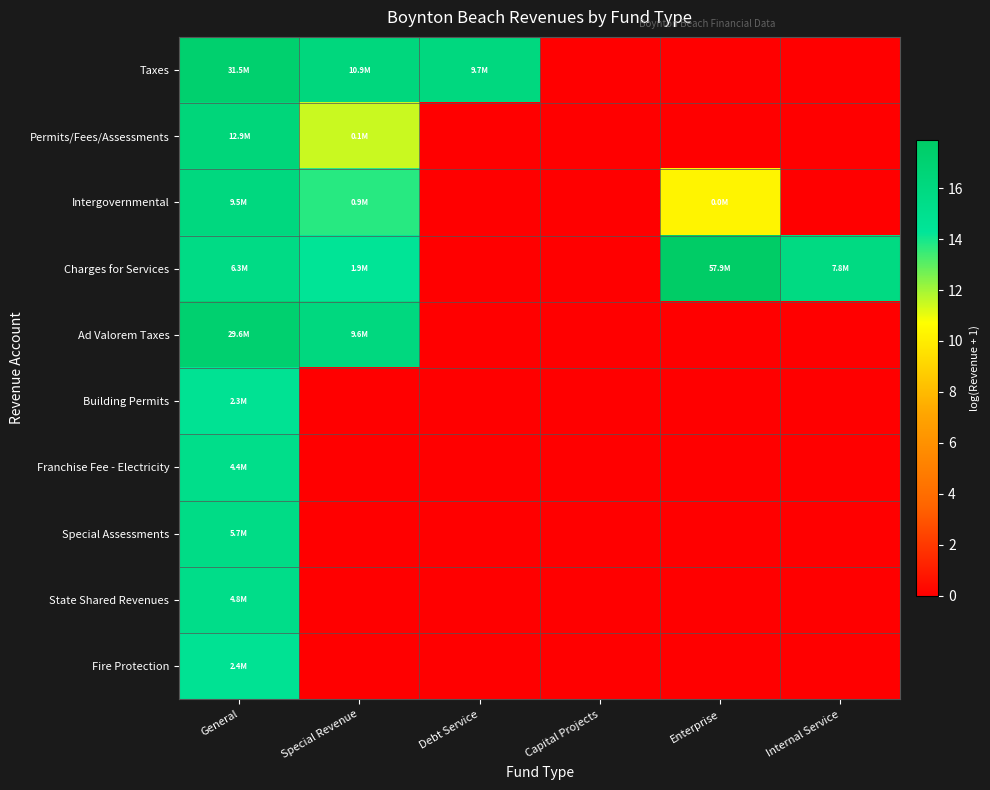

Reading left to right, transcribe all the data shown in this chart.

Taxes: General=17.3	Special Revenue=16.2	Debt Service=16.1	Capital Projects=0.0	Enterprise=0.0	Internal Service=0.0
Permits/Fees/Assessments: General=16.4	Special Revenue=11.5	Debt Service=0.0	Capital Projects=0.0	Enterprise=0.0	Internal Service=0.0
Intergovernmental: General=16.1	Special Revenue=13.7	Debt Service=0.0	Capital Projects=0.0	Enterprise=10.3	Internal Service=0.0
Charges for Services: General=15.7	Special Revenue=14.4	Debt Service=0.0	Capital Projects=0.0	Enterprise=17.9	Internal Service=15.9
Ad Valorem Taxes: General=17.2	Special Revenue=16.1	Debt Service=0.0	Capital Projects=0.0	Enterprise=0.0	Internal Service=0.0
Building Permits: General=14.7	Special Revenue=0.0	Debt Service=0.0	Capital Projects=0.0	Enterprise=0.0	Internal Service=0.0
Franchise Fee - Electricity: General=15.3	Special Revenue=0.0	Debt Service=0.0	Capital Projects=0.0	Enterprise=0.0	Internal Service=0.0
Special Assessments: General=15.6	Special Revenue=0.0	Debt Service=0.0	Capital Projects=0.0	Enterprise=0.0	Internal Service=0.0
State Shared Revenues: General=15.4	Special Revenue=0.0	Debt Service=0.0	Capital Projects=0.0	Enterprise=0.0	Internal Service=0.0
Fire Protection: General=14.7	Special Revenue=0.0	Debt Service=0.0	Capital Projects=0.0	Enterprise=0.0	Internal Service=0.0